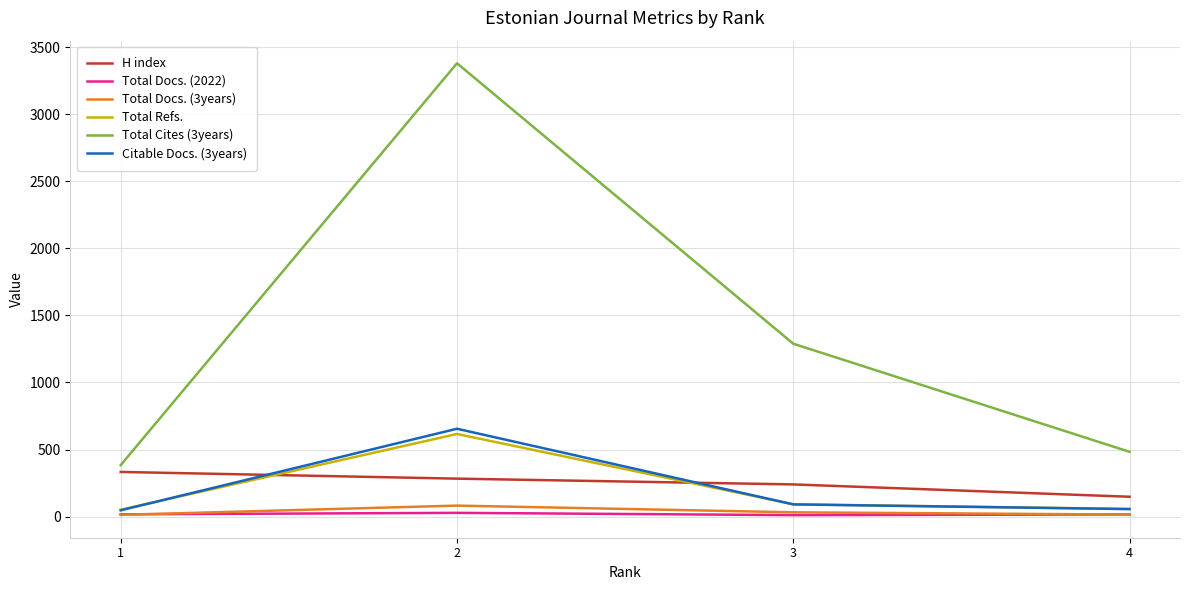

At how many categories does at least one series exceed 2293?

1